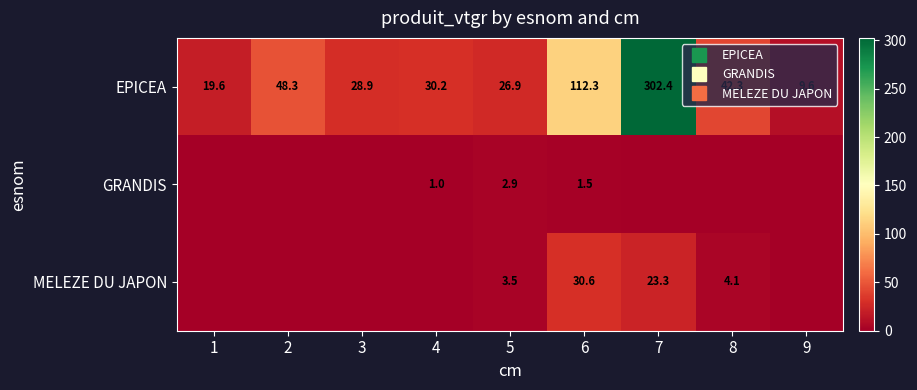

Which has a higher value, 4 or 5?

4